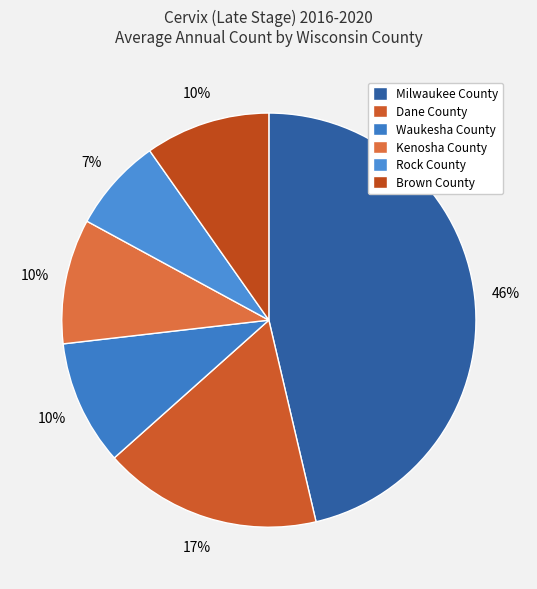

Which category has the smallest portion of the pie?

Rock County